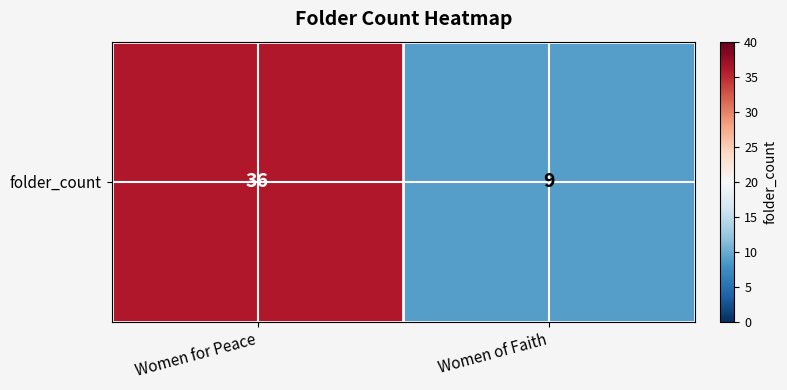

Which category has the highest value across all series?

Women for Peace